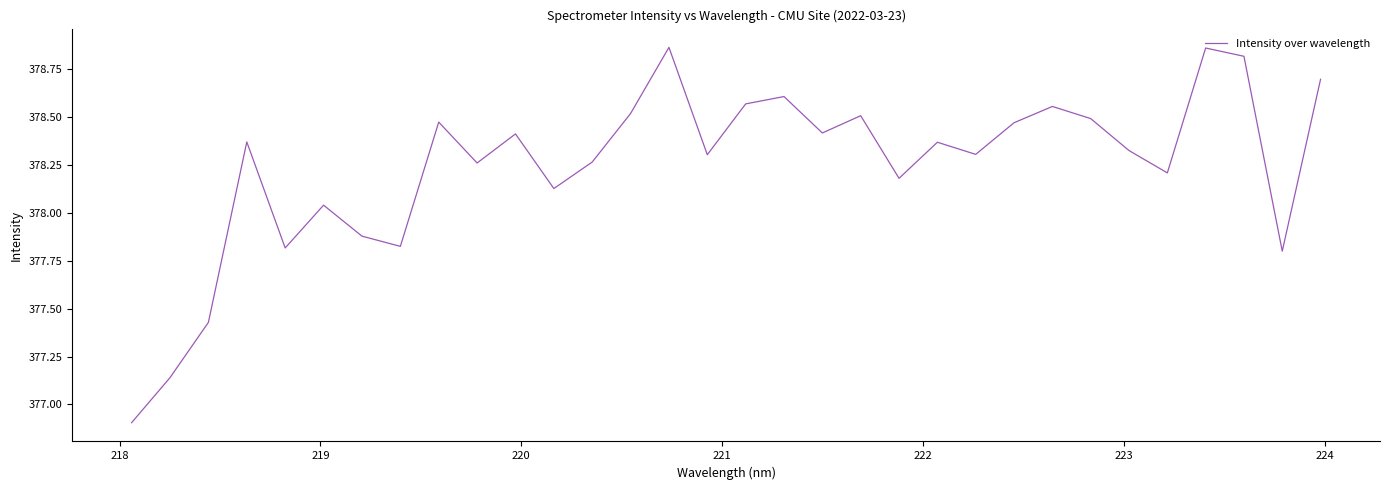

What is the difference between the maximum and minimum values?

2.0